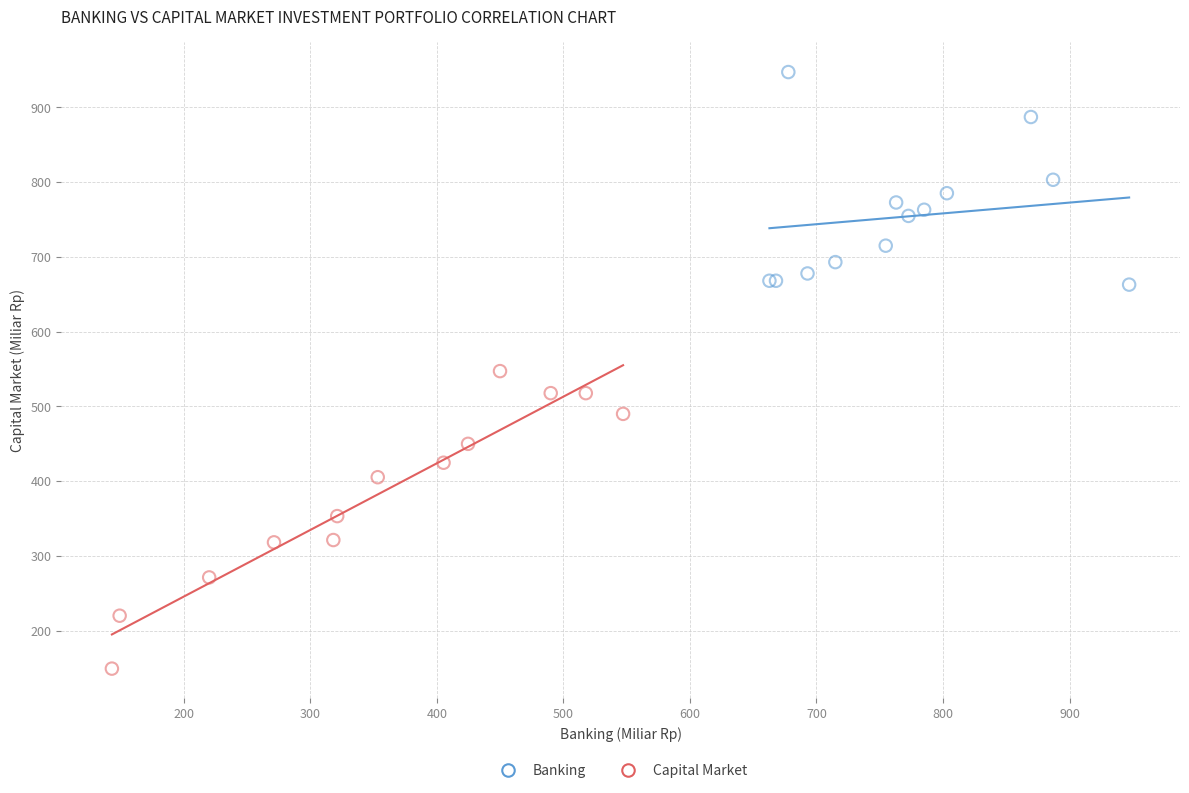

Which series reaches the maximum Y coordinate?

Banking